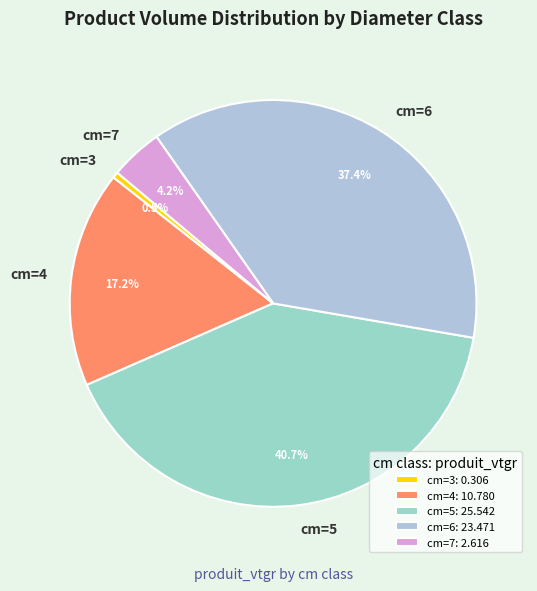

Which category has the biggest portion of the pie?

cm=5